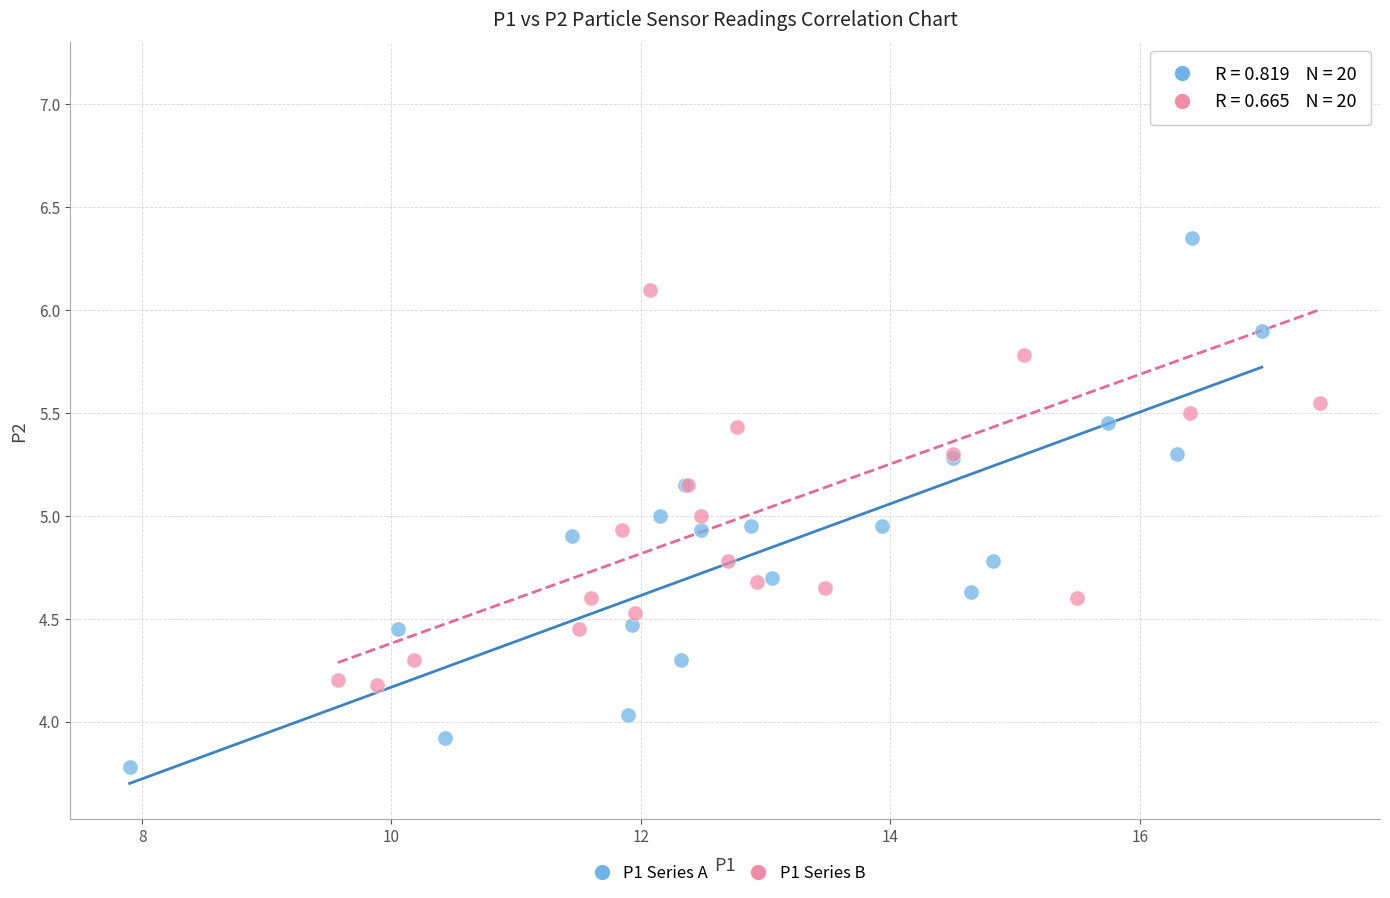

Which series reaches the maximum Y coordinate?

P1 Series B